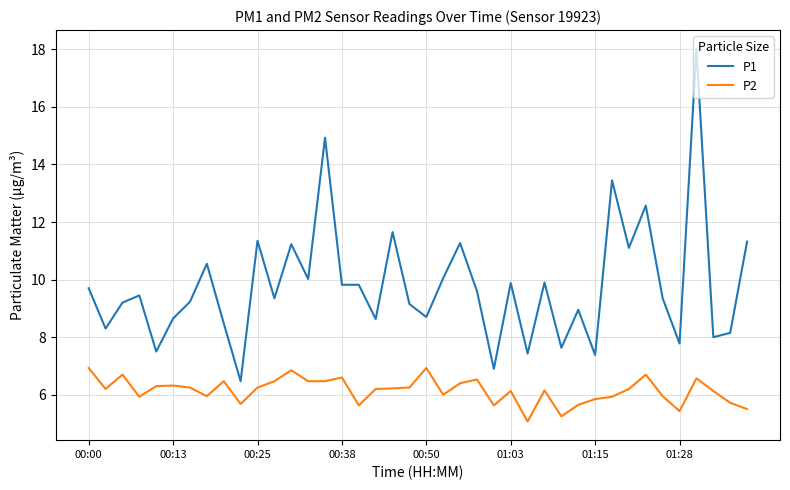

Which series has the widest spread of values?

P1